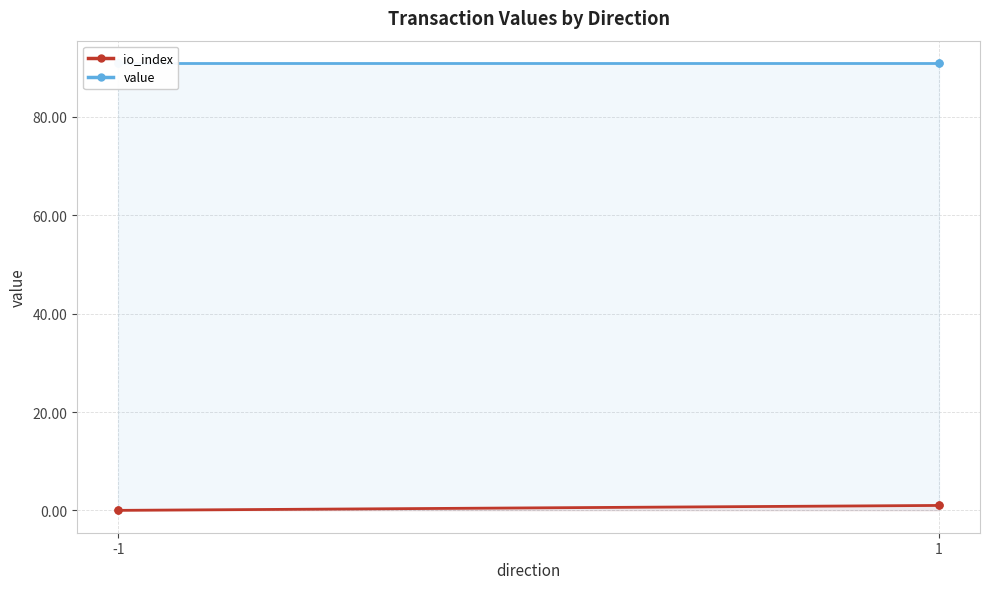

Rank the series by their maximum value, from highest to lowest.

value, io_index